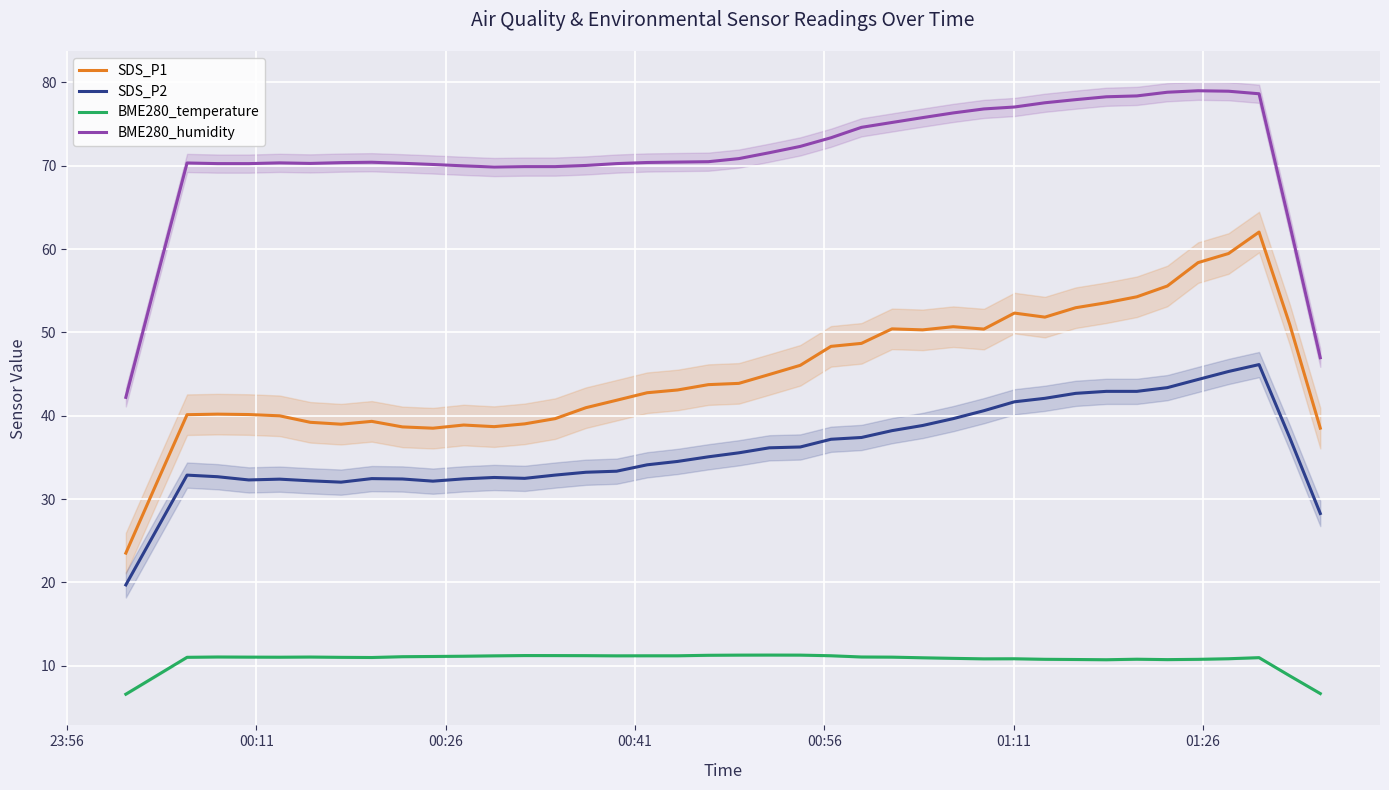

What is the average value of the BME280_temperature series?

10.7